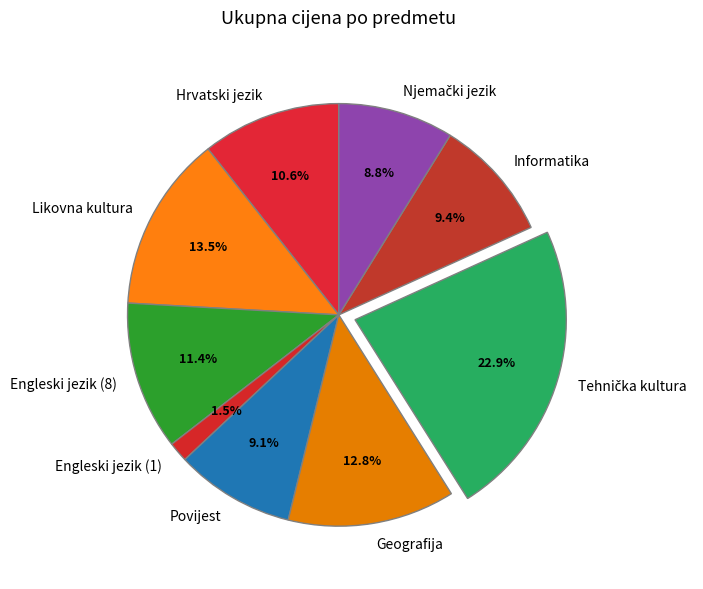

Which has a higher value, Povijest or Engleski jezik (1)?

Povijest